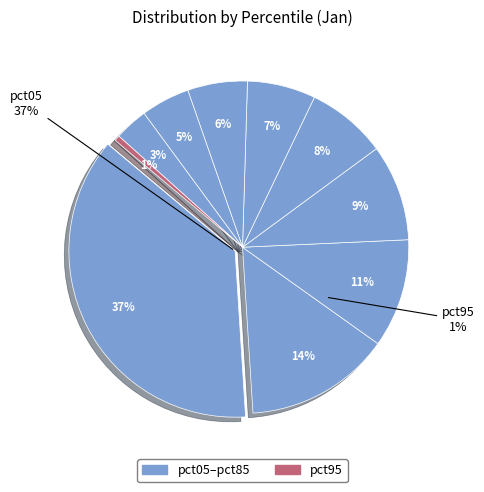

Does any single category account for the majority?

No